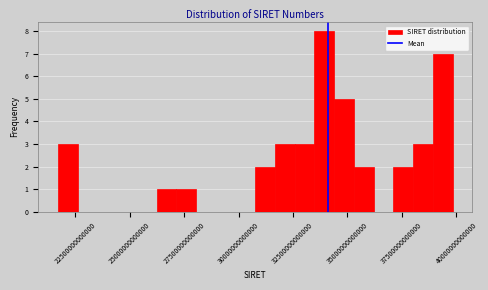

Read against the x-axis, roughly where is the centre of the tallest bar?

34000000000000